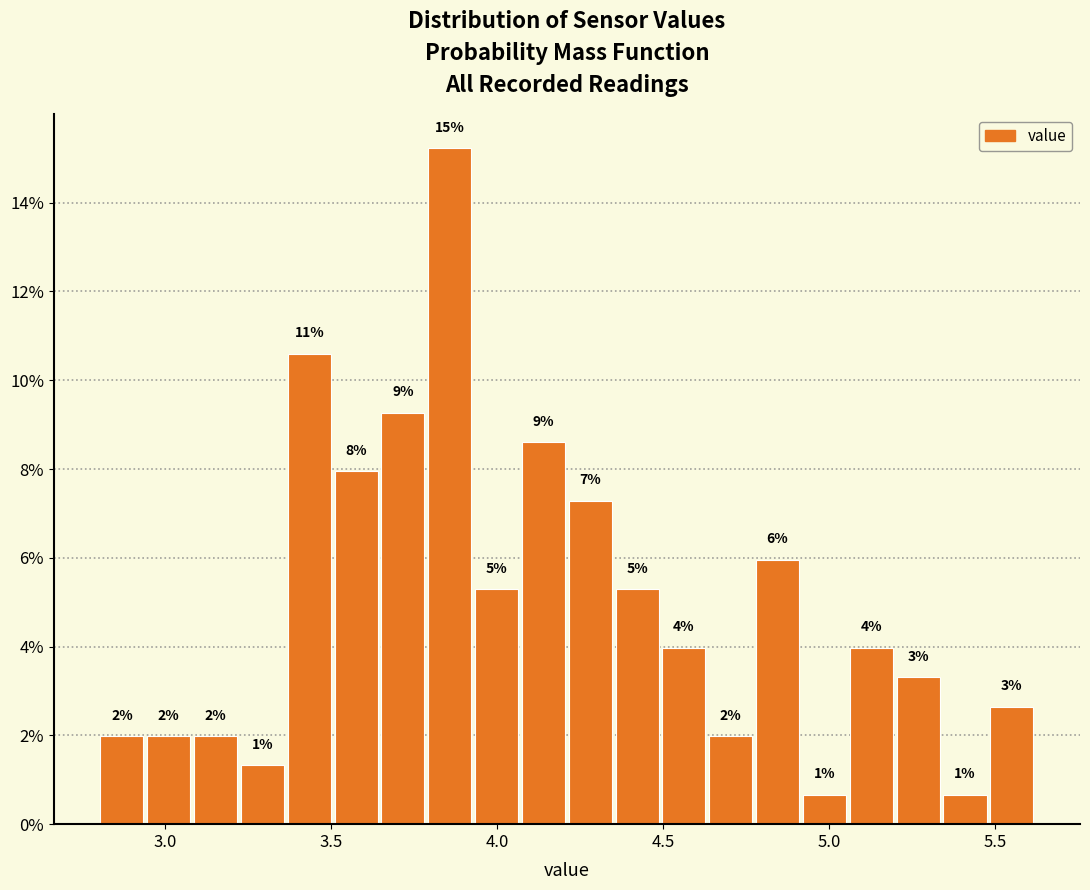

Read against the x-axis, roughly where is the centre of the tallest bar?

3.85